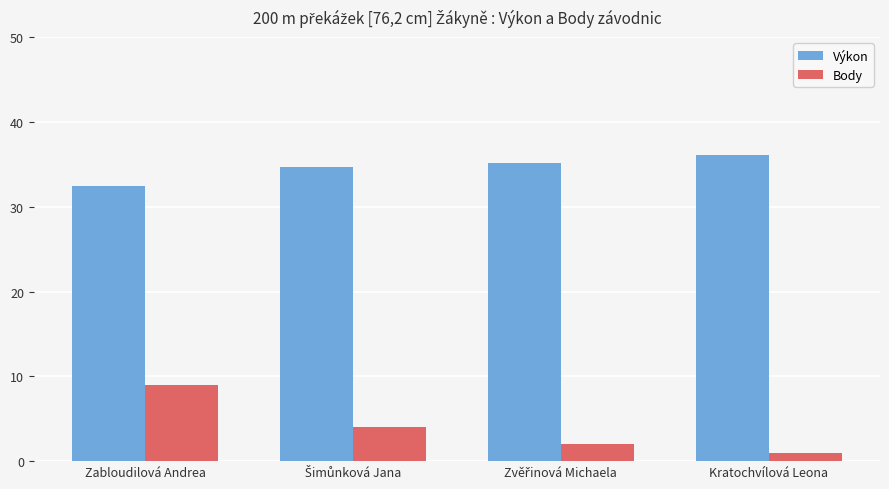

List the series in order of their peak value, highest first.

Výkon, Body